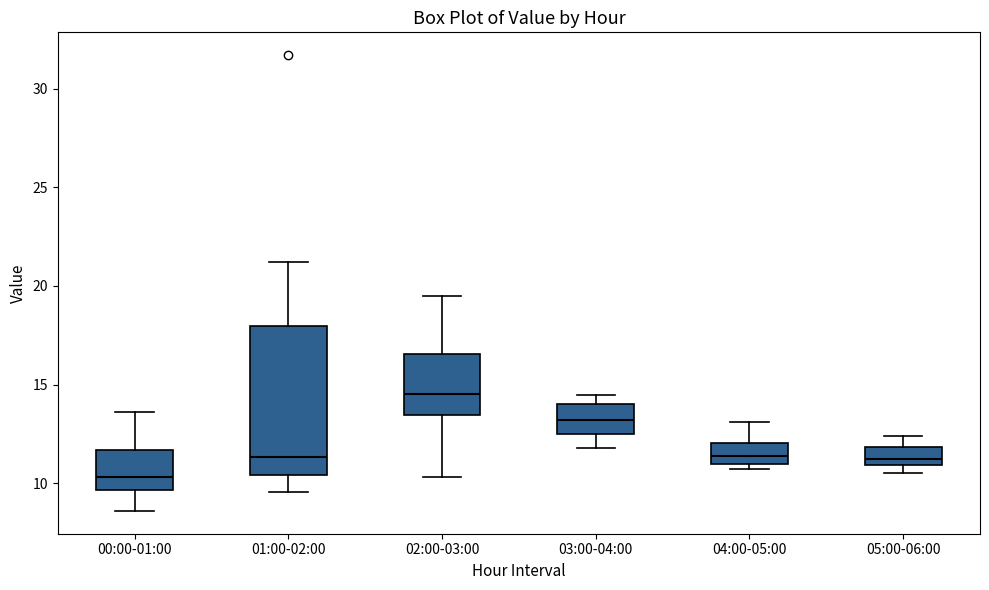

Where is the upper edge of the box for 05:00-06:00 on the y-axis? The values are not printed on the chart, so give them approximately, as read against the axis.

12.0